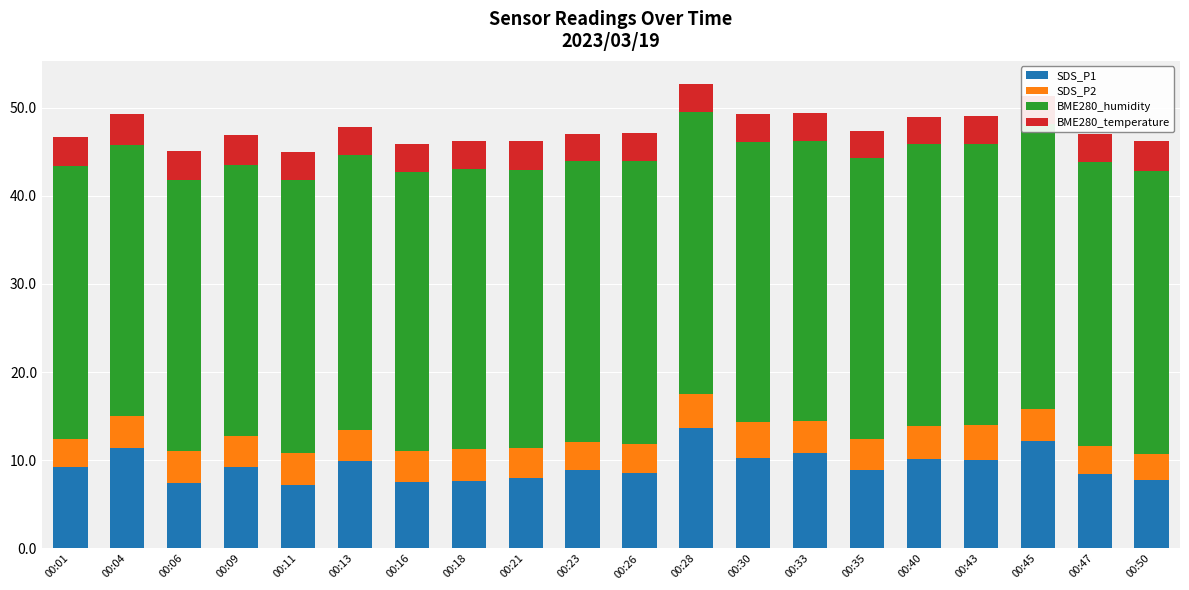

List the series in order of their peak value, lowest first.

BME280_temperature, SDS_P2, SDS_P1, BME280_humidity